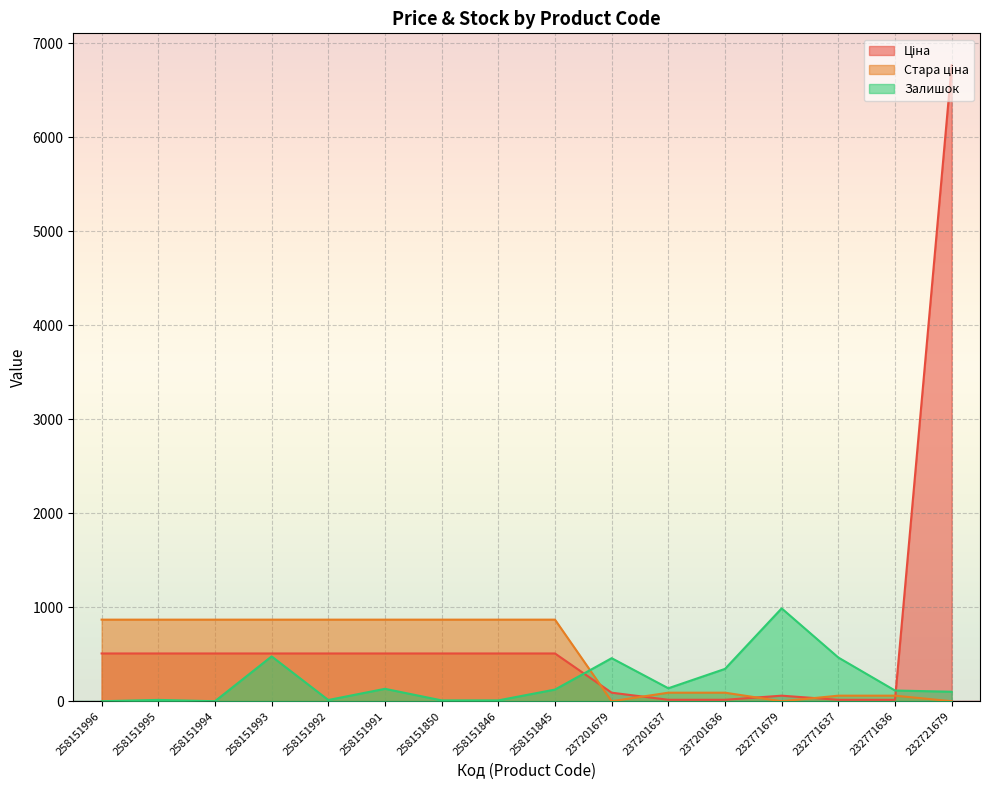

Which series ends up on top after the final intersection of Ціна and Стара ціна?

Ціна